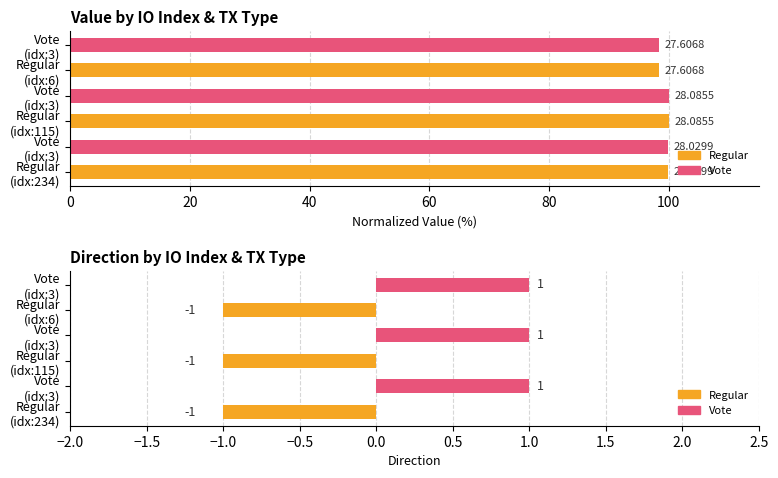

What is the difference between the highest and lowest values at 60?

99.0